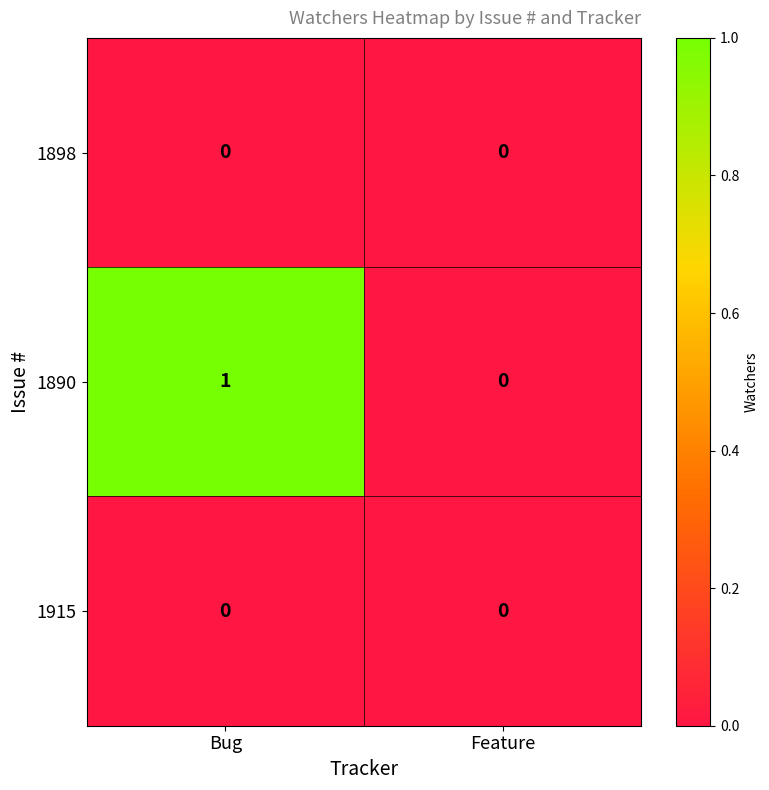

Reading right to left, what are all the values shown in this chart?

1898: Feature=0	Bug=0
1890: Feature=0	Bug=1
1915: Feature=0	Bug=0